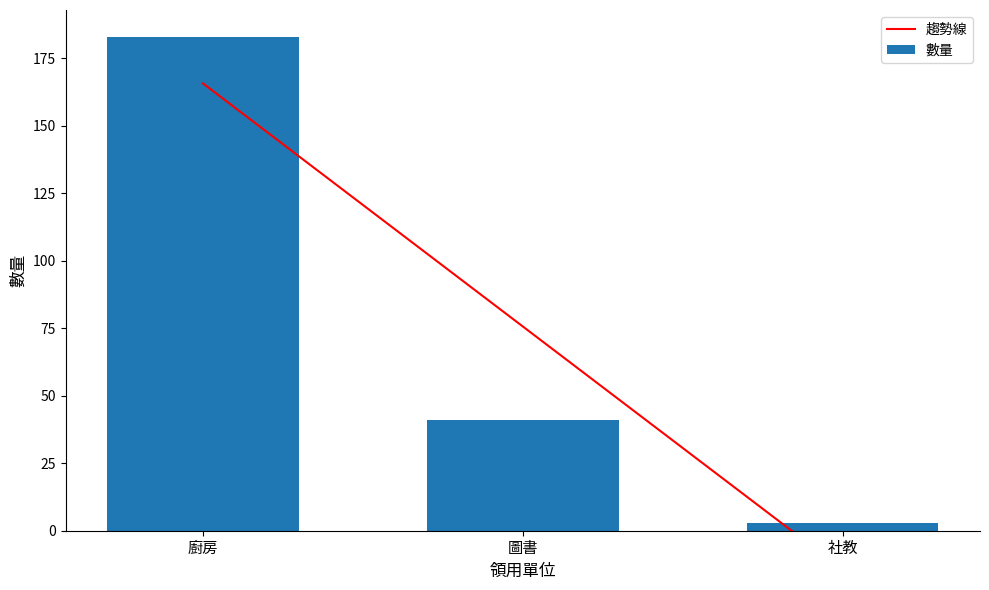

Reading right to left, transcribe all the data shown in this chart.

趨勢線: 社教=-14.3	圖書=75.7	廚房=165.7
數量: 社教=3.0	圖書=41.0	廚房=183.0